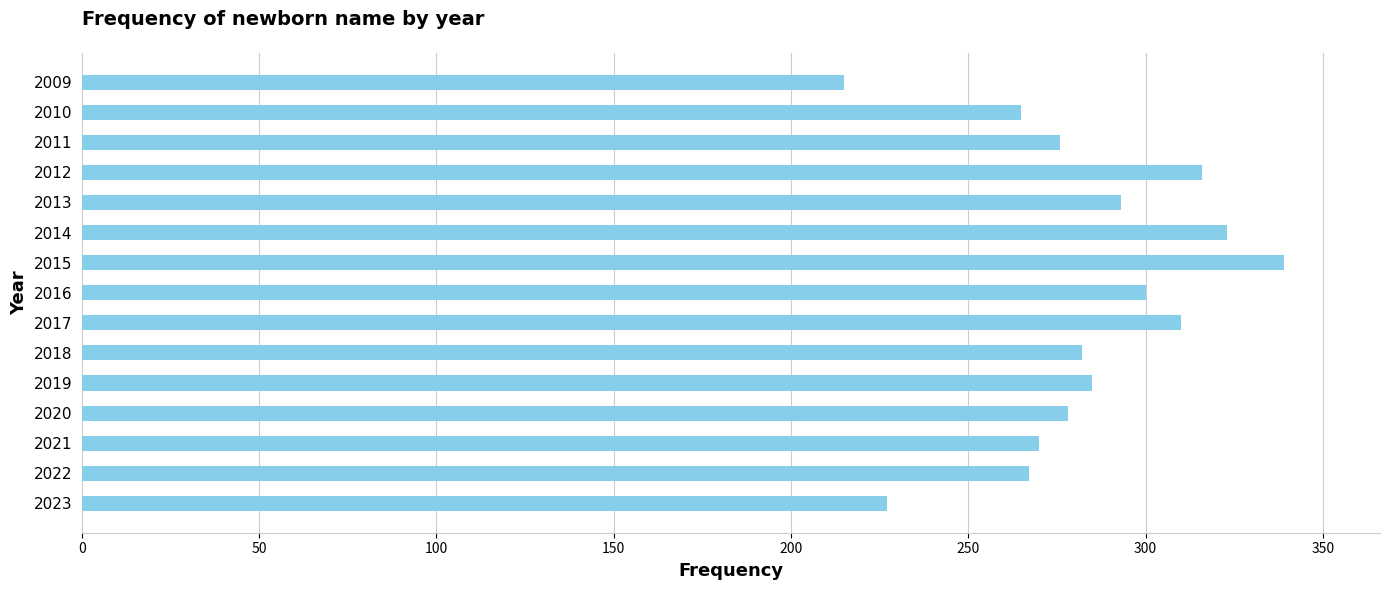

Reading bottom to top, what are all the values shown in this chart?

2023=227	2022=267	2021=270	2020=278	2019=285	2018=282	2017=310	2016=300	2015=339	2014=323	2013=293	2012=316	2011=276	2010=265	2009=215